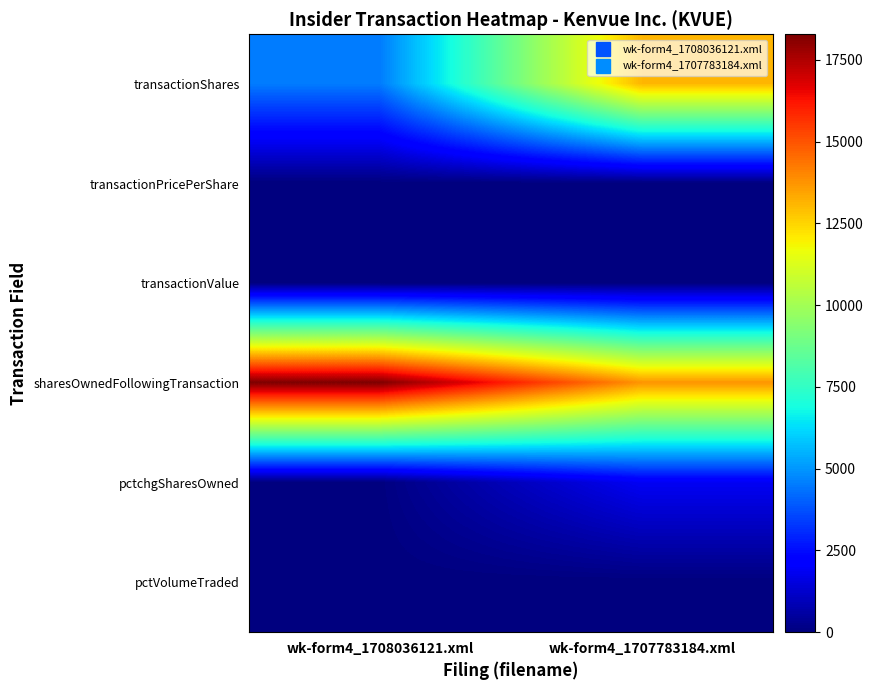

Which series has the widest spread of values?

transactionShares